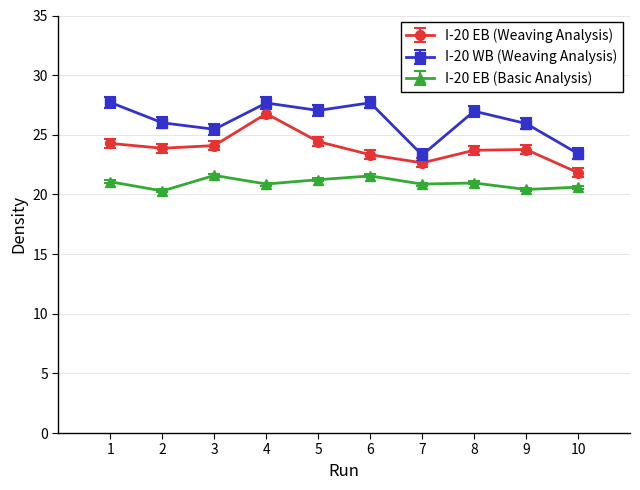

How many values in the I-20 EB (Weaving Analysis) series are below 23?

2